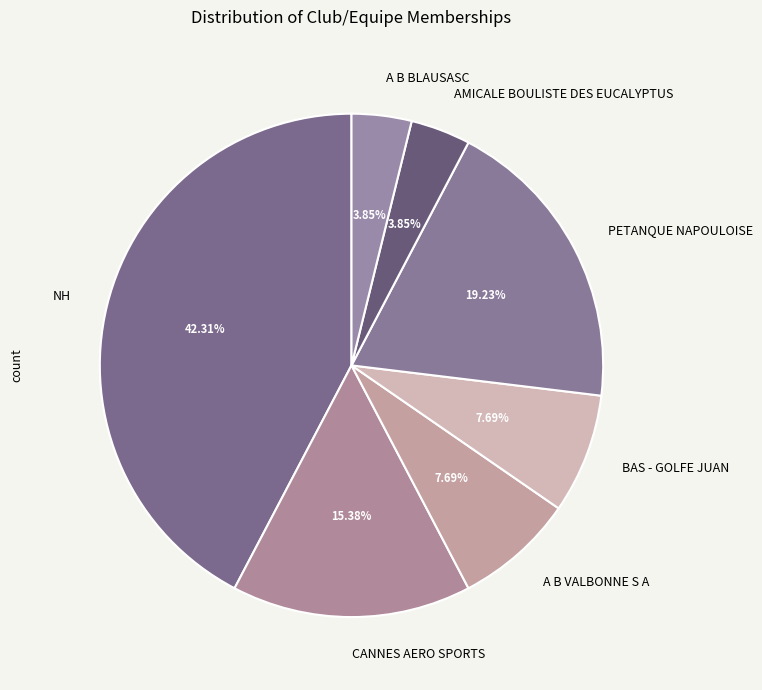

What is the largest slice in the pie chart?

NH